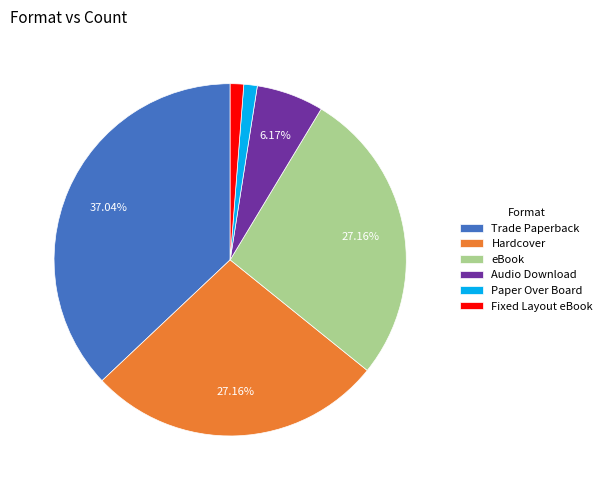

How many slices are in this pie chart?

6